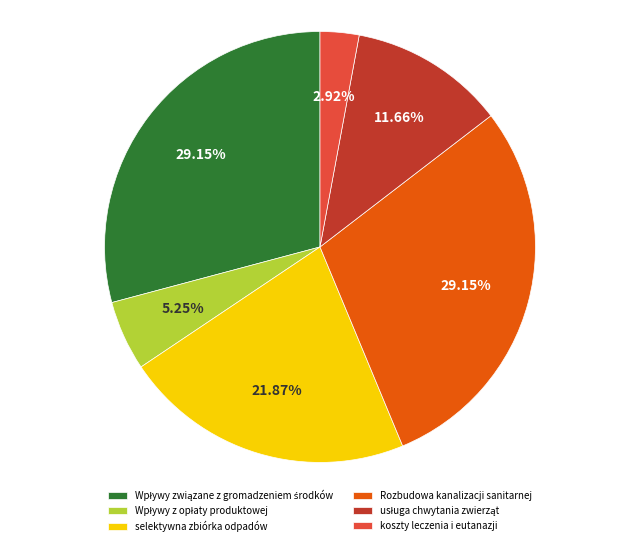

Which category has the smallest portion of the pie?

koszty leczenia i eutanazji